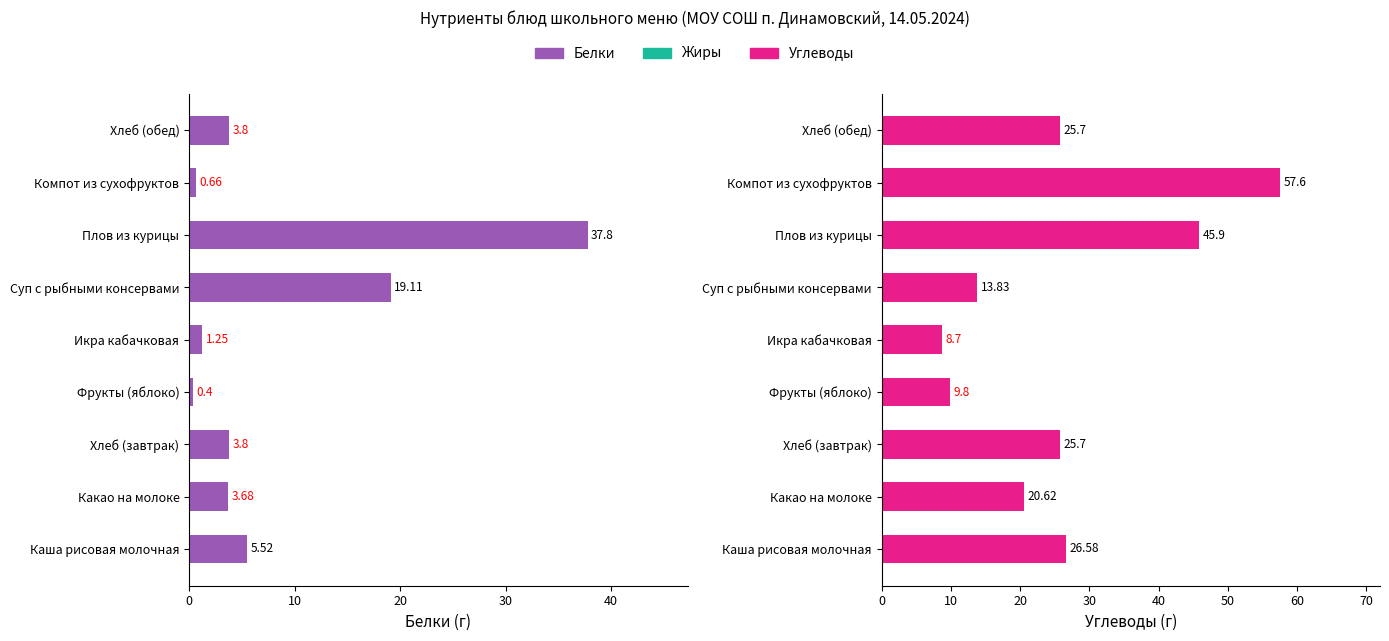

Which series has the widest spread of values?

Углеводы